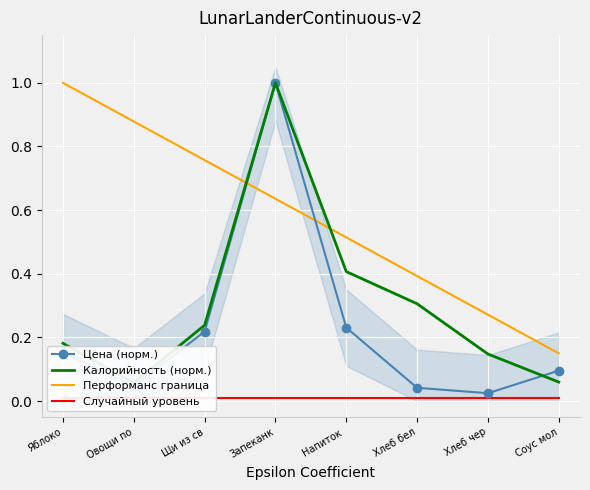

List the labels in order of Случайный уровень value, smallest first.

Яблоко, Овощи по, Щи из св, Запеканк, Напиток , Хлеб бел, Хлеб чер, Соус мол